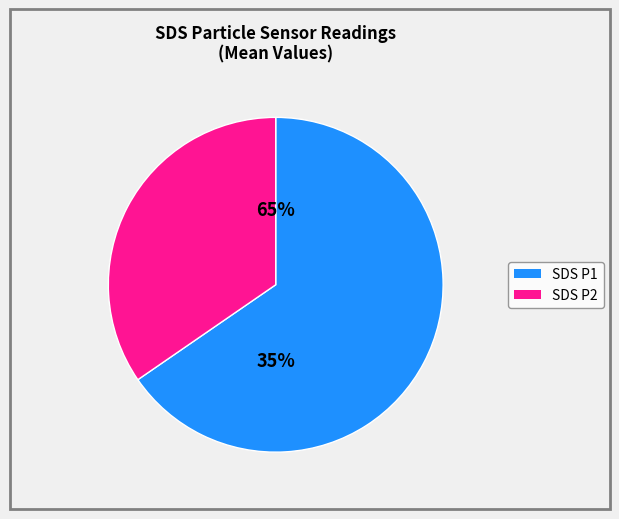

Rank the categories by value from highest to lowest.

SDS_P1, SDS_P2